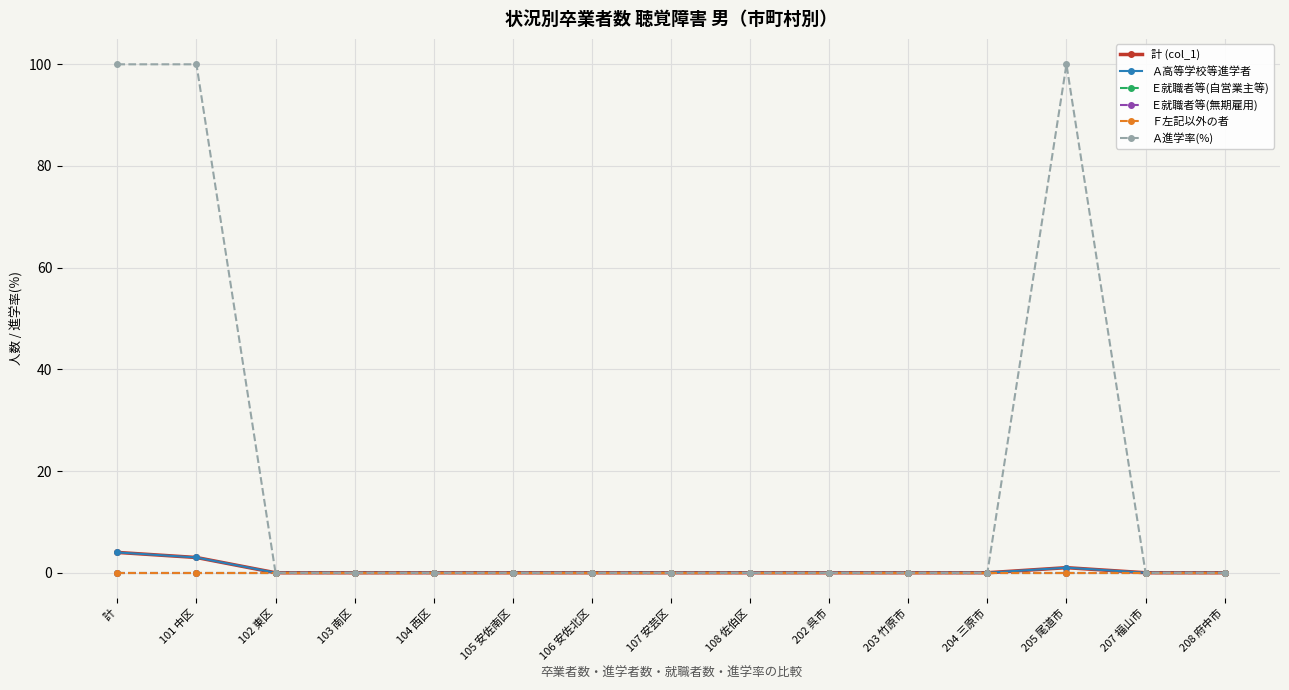

Is this an area chart (filled region under the line)?

No